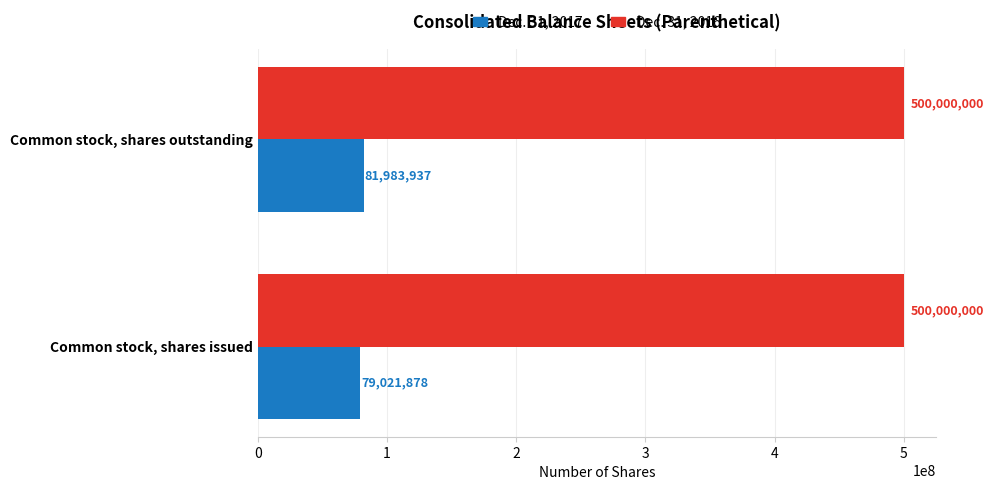

Is the value of Dec. 31, 2017 at Common stock, shares outstanding greater than the value of Dec. 31, 2016 at Common stock, shares outstanding?

No